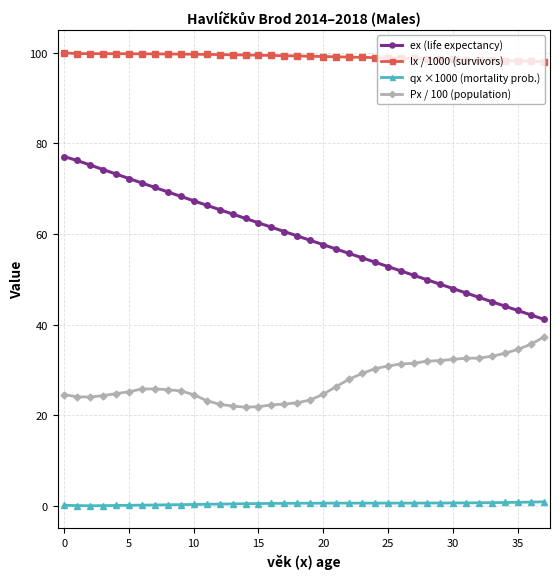

What is the average value of the qx ×1000 (mortality prob.) series?

0.5